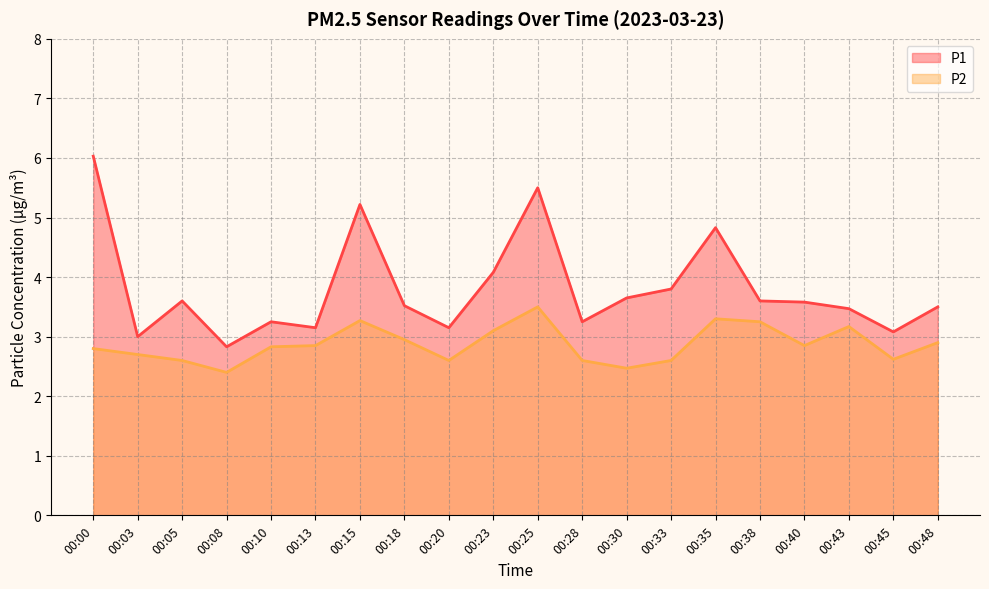

Read the P2 value at 00:35.

3.3